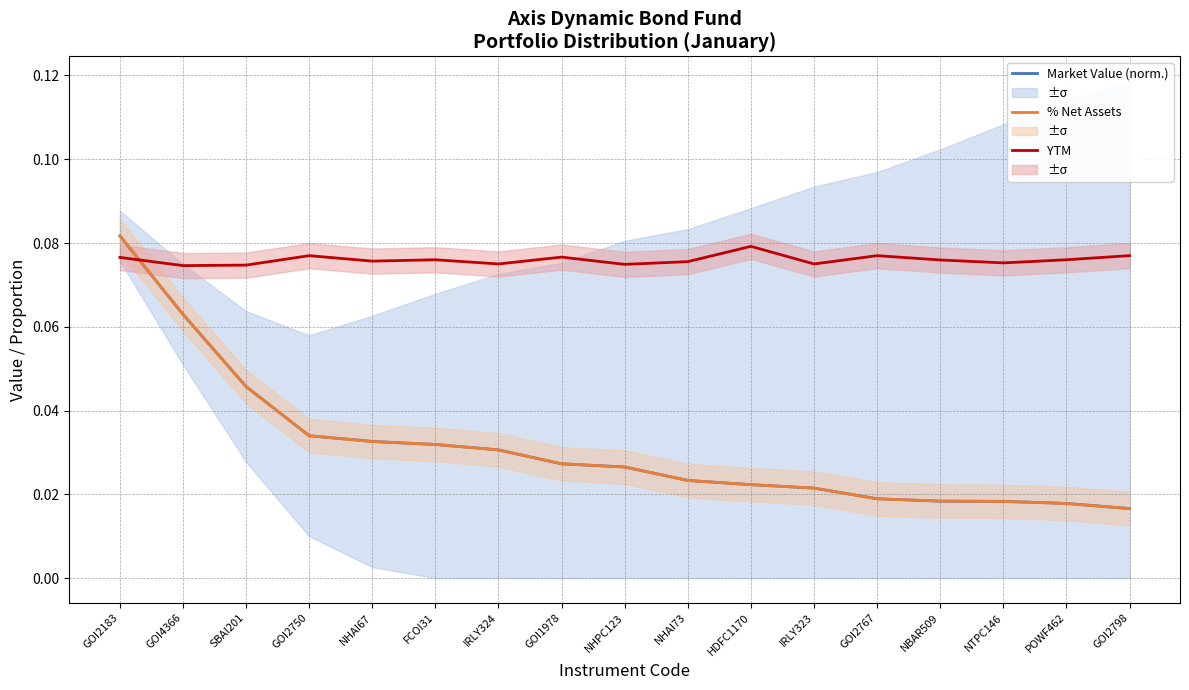

How many YTM values are between 0 and 1?

17